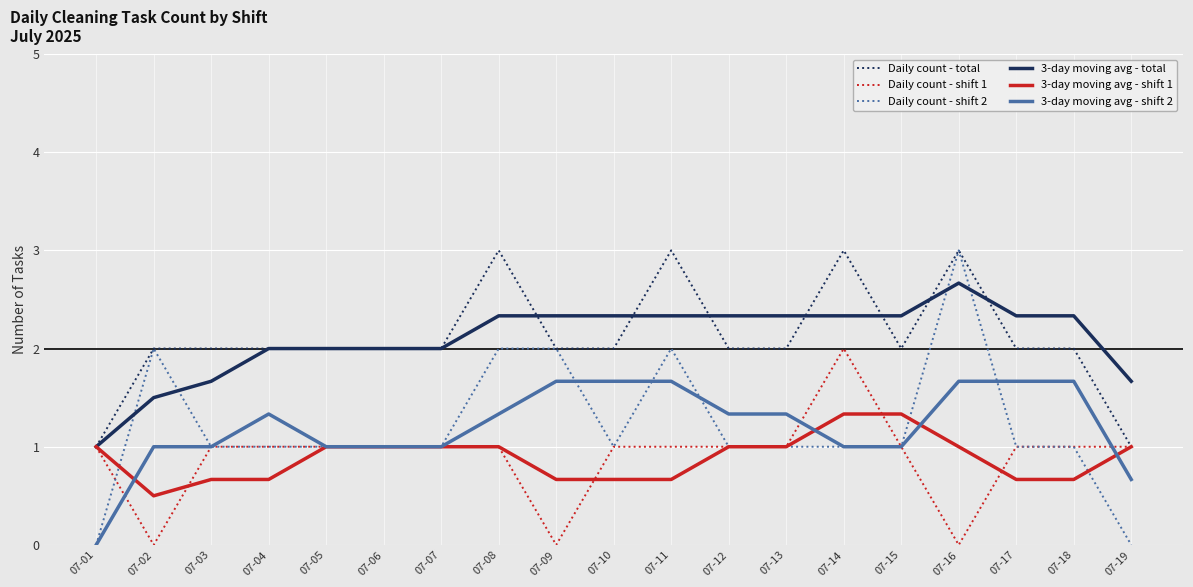

What is the lowest value of the Daily count - total series?

1.0